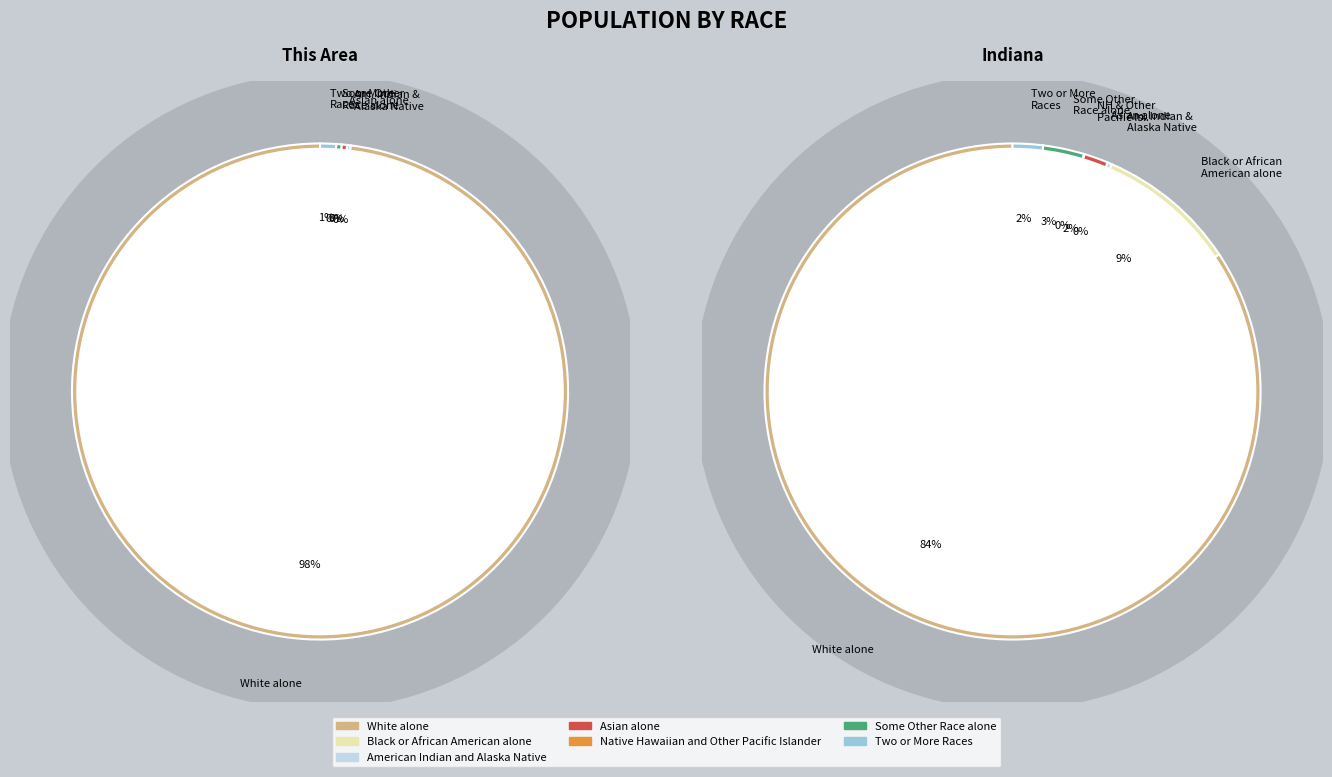

To the nearest percent, what is the difference between the largest and smallest slice percentages?

84%